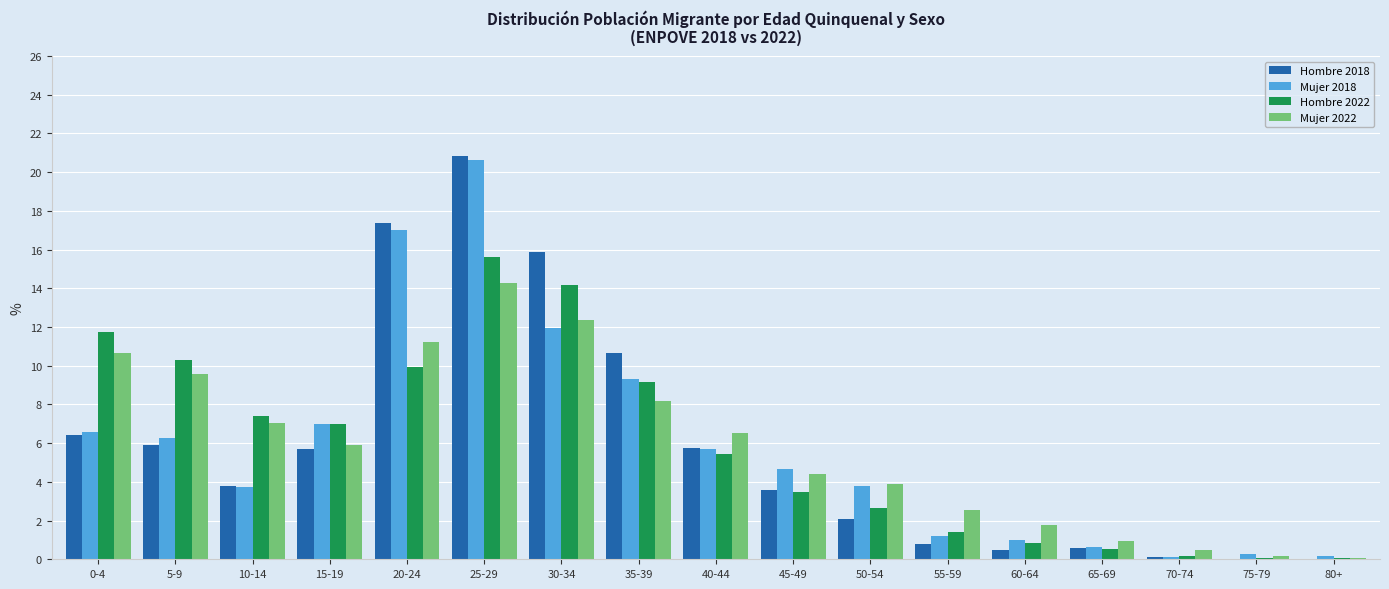

The Hombre 2018 series shows 5.9 at 5-9. True or false?

True